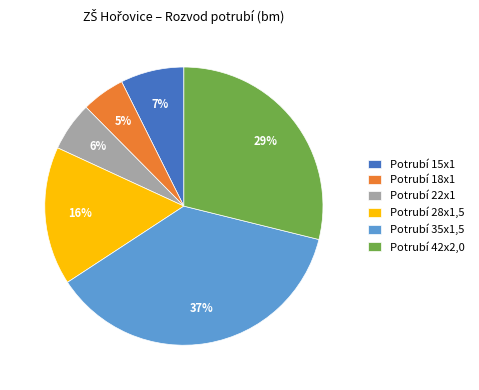

Is it true that Potrubí 15x1 is 20% of the pie?

False